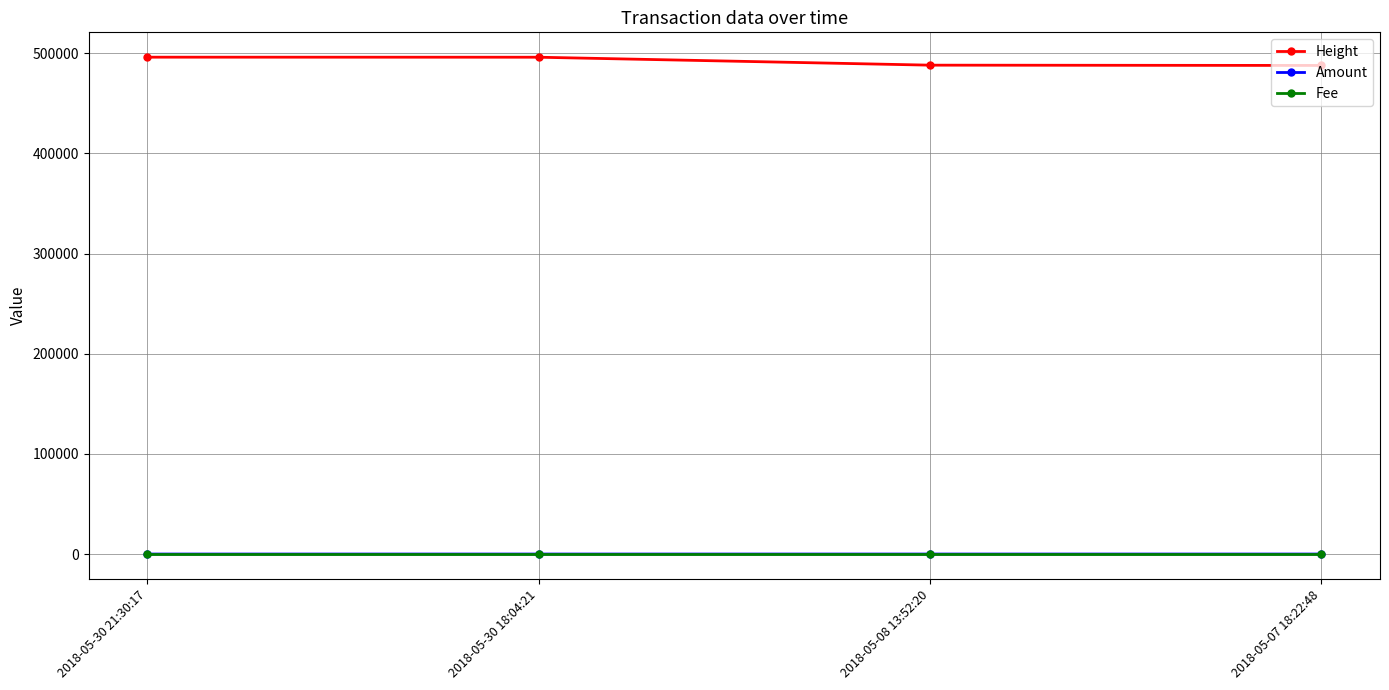

True or false: Fee and Height cross at least once.

False